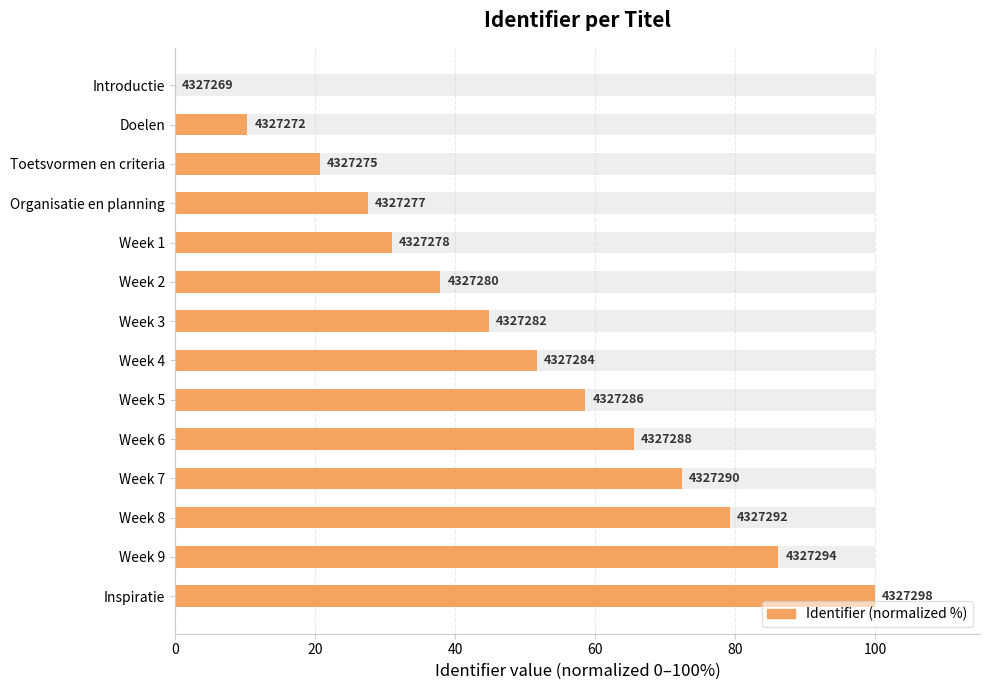

What is the difference between the maximum and minimum values?

100.0